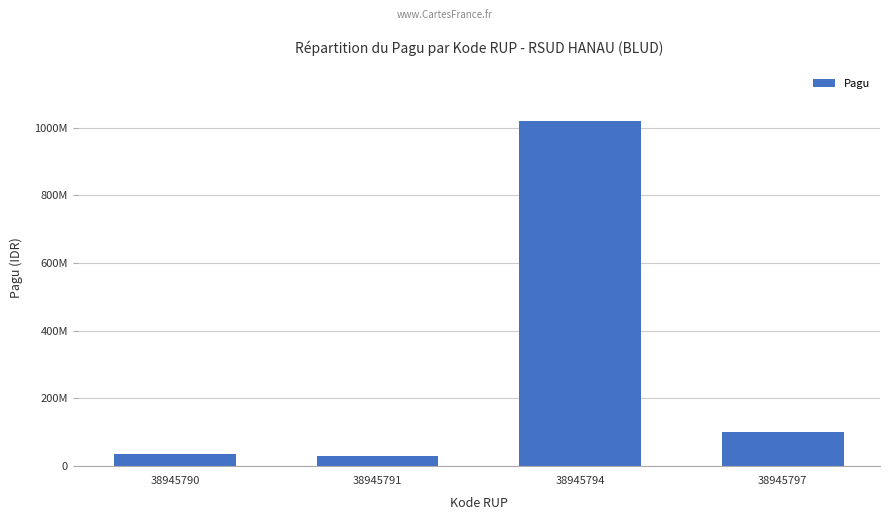

Are the bars horizontal?

No